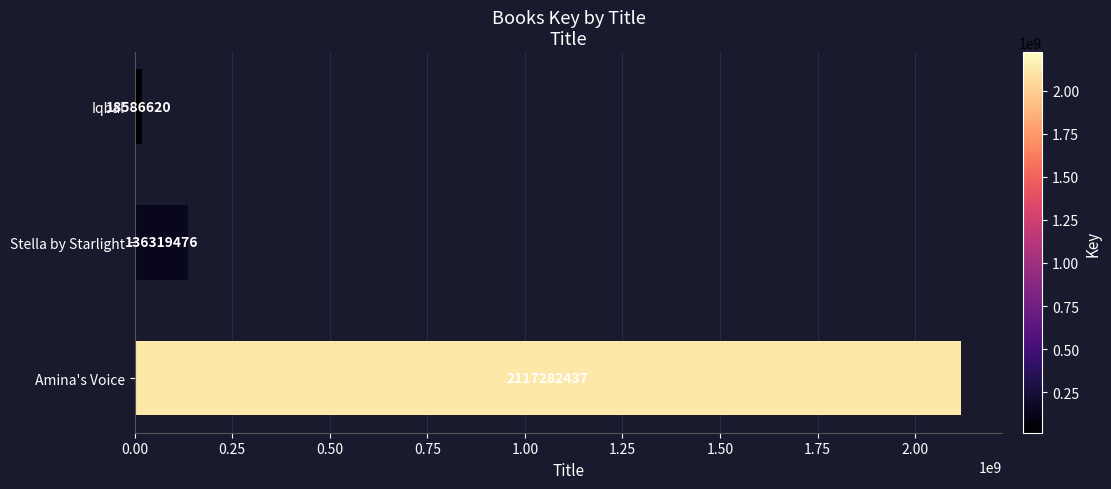

Are the bars horizontal?

Yes